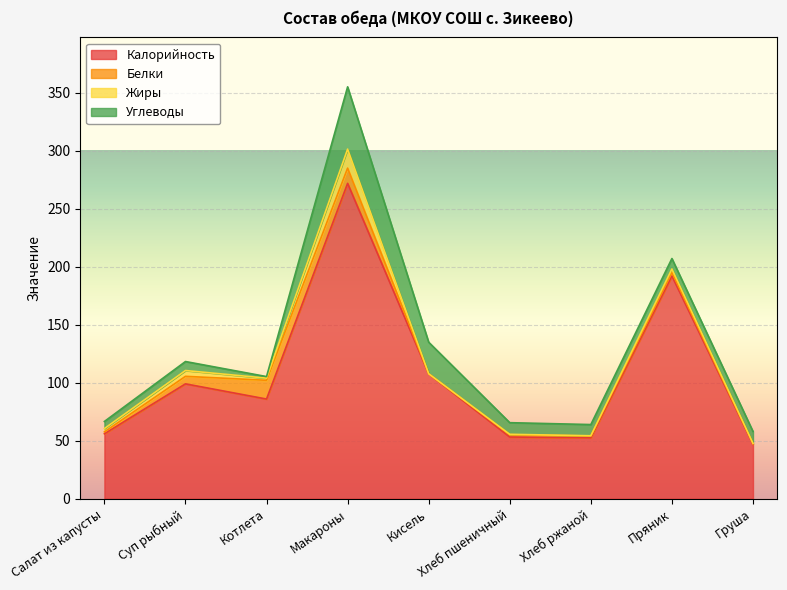

How many series are shown in this chart?

4